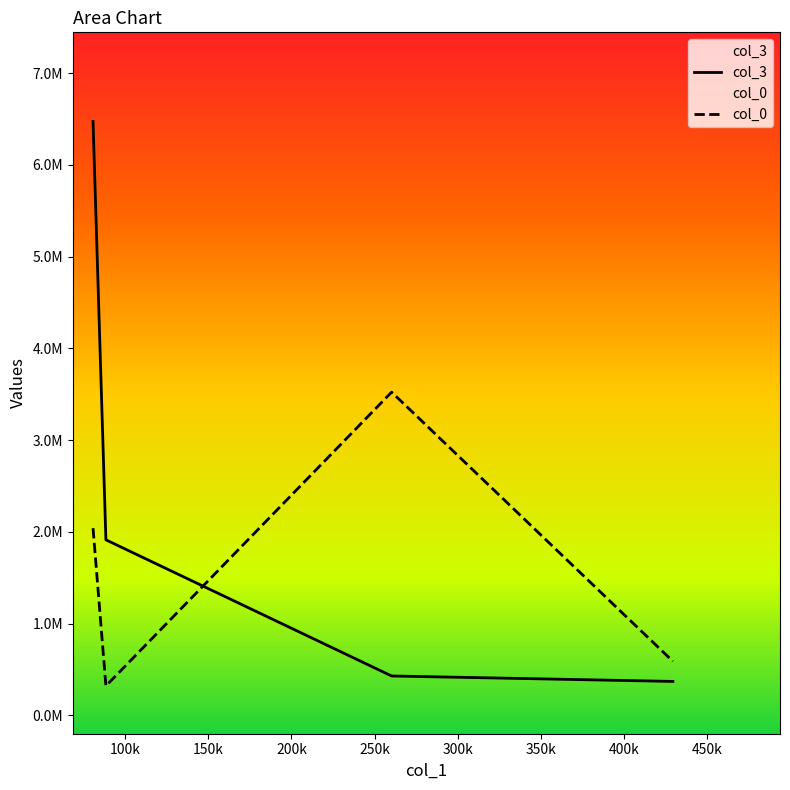

What is the difference between the highest and lowest values at 200k?

219145.2